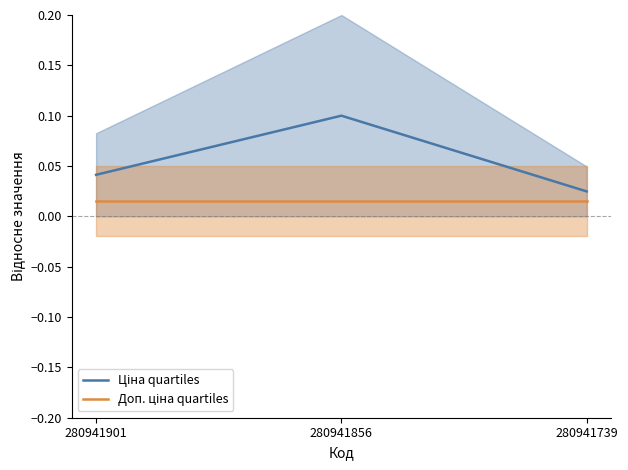

How many distinct data groups are displayed?

2